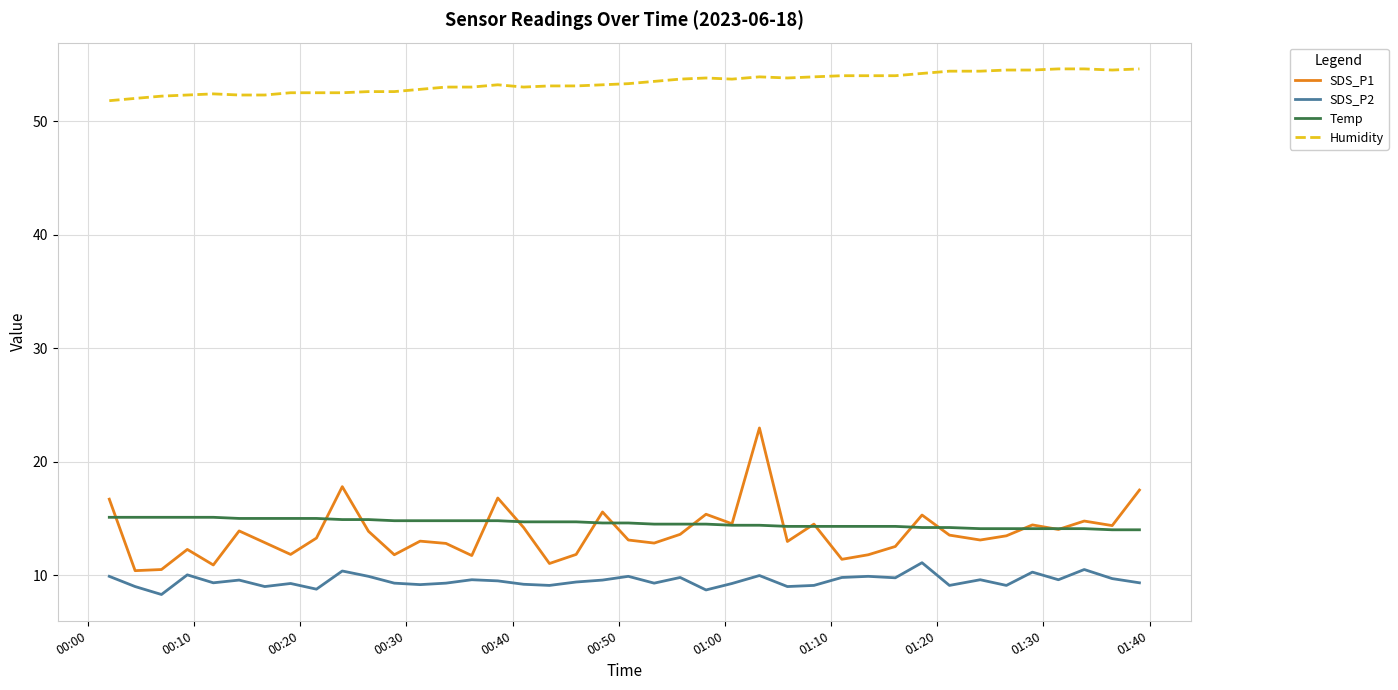

Which series has the largest total across all categories?

Humidity